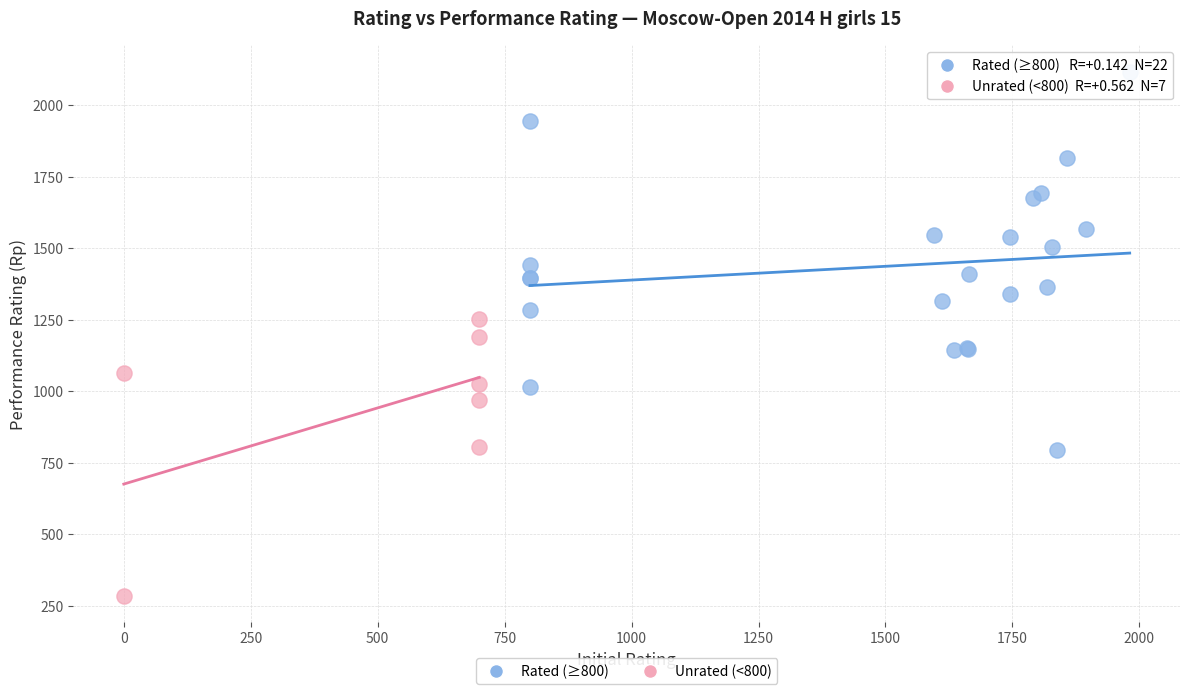

Which series reaches the maximum Y coordinate?

Rated (≥800)